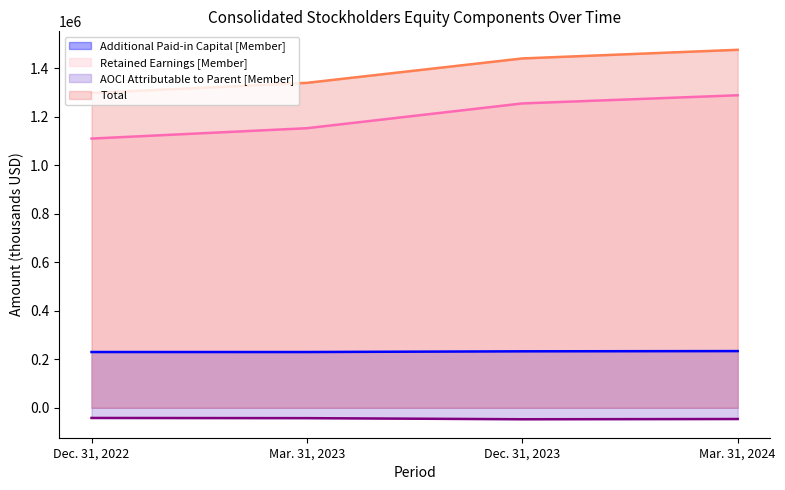

The Total series shows 2143413 at Dec. 31, 2023. True or false?

False